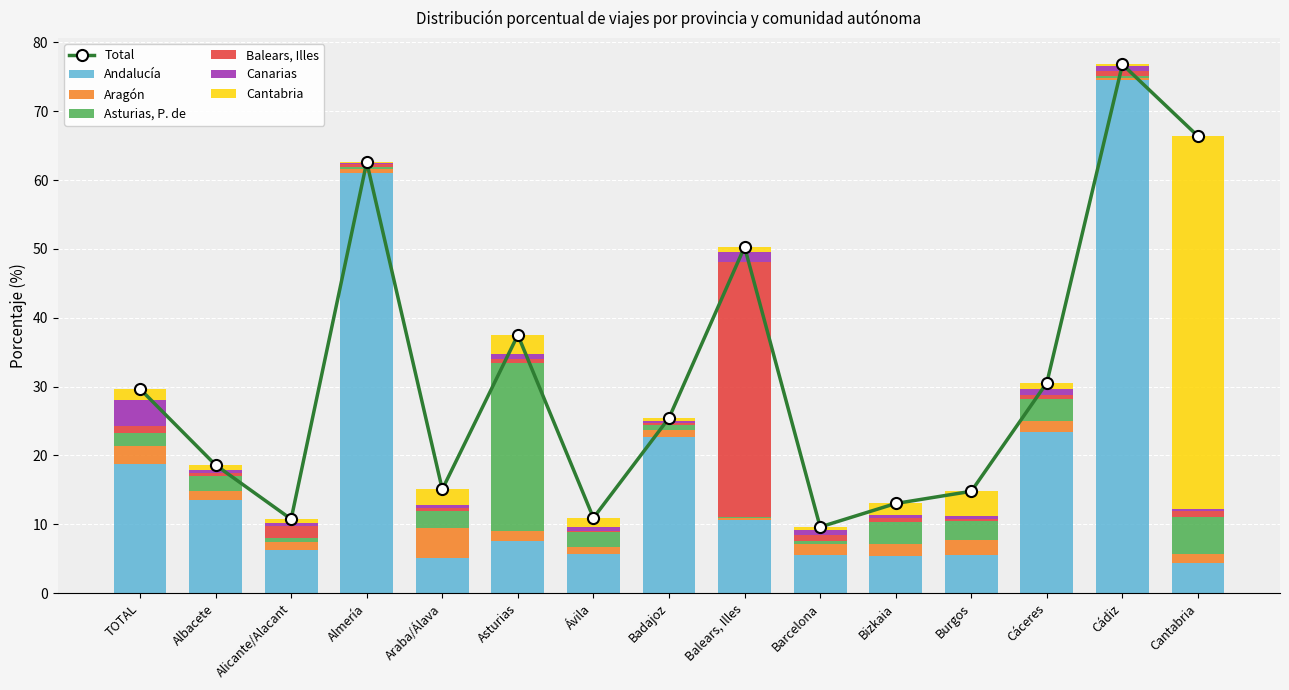

What is the smallest value displayed?

0.1